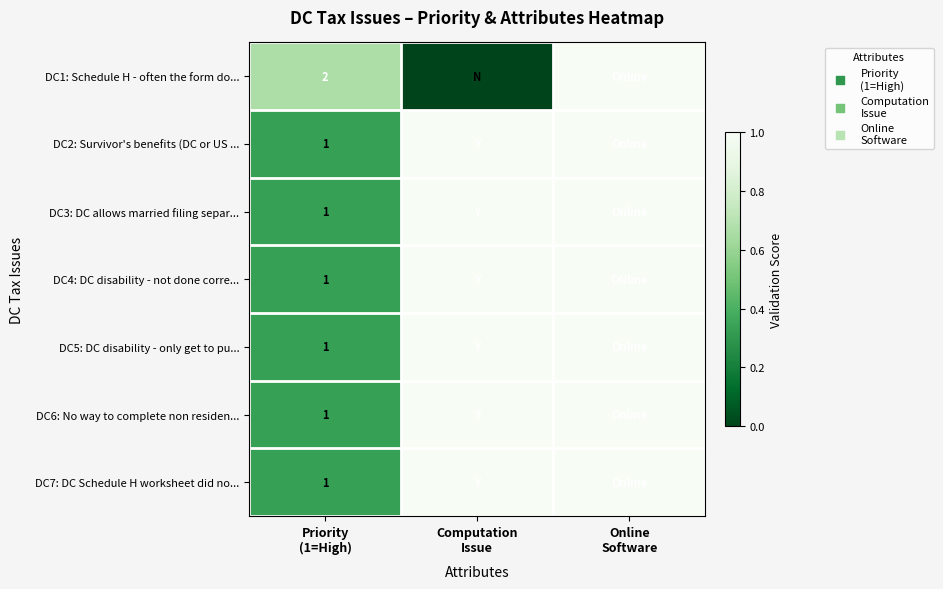

At which label is DC4: DC disability - not done corre... closest to 0?

Priority (1=High)